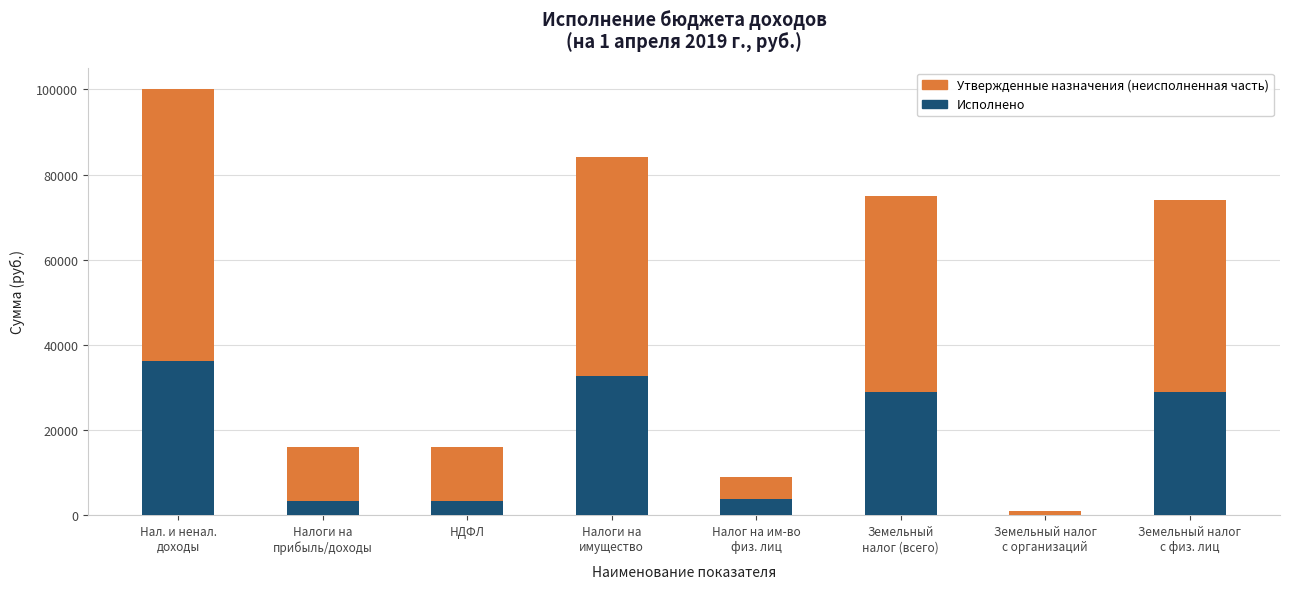

Are the bars grouped side by side (vs. stacked)?

No